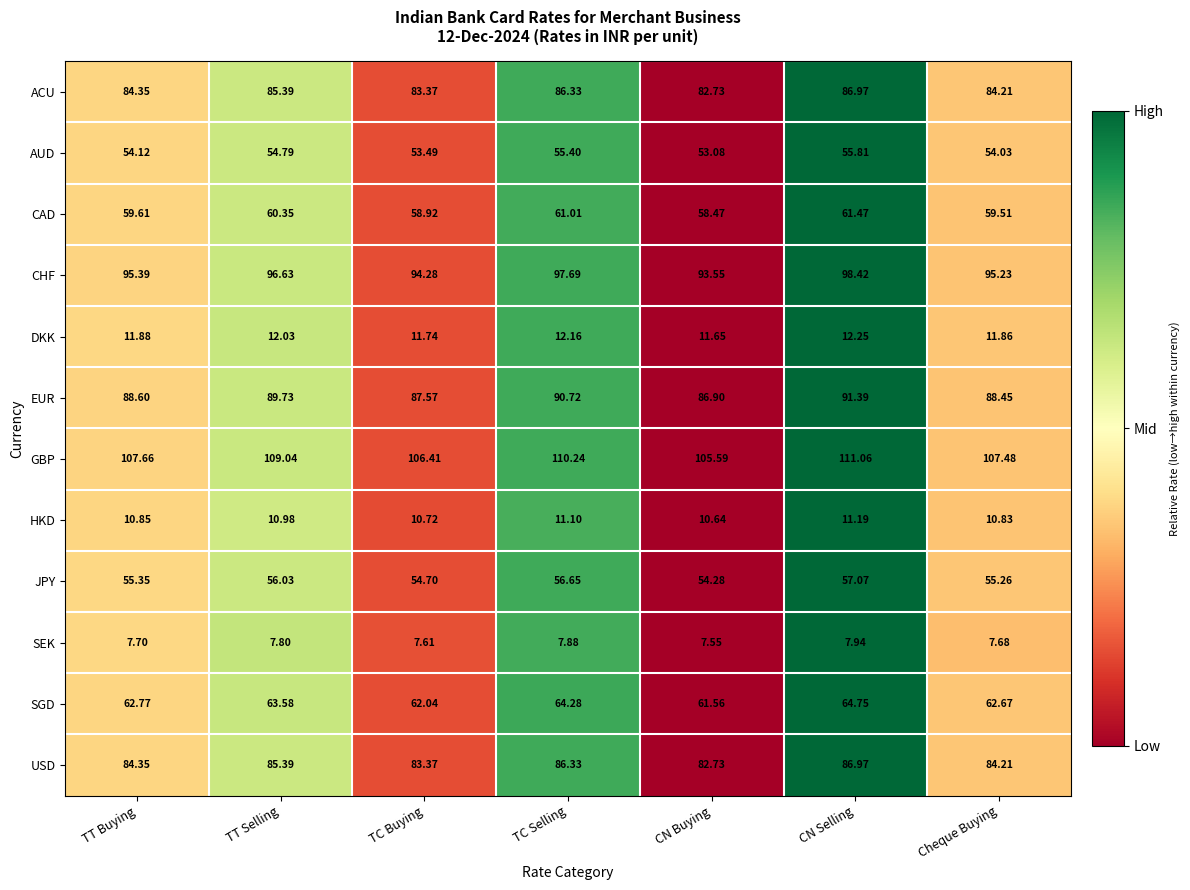

Where does the AUD series first go above 54?

TT Buying